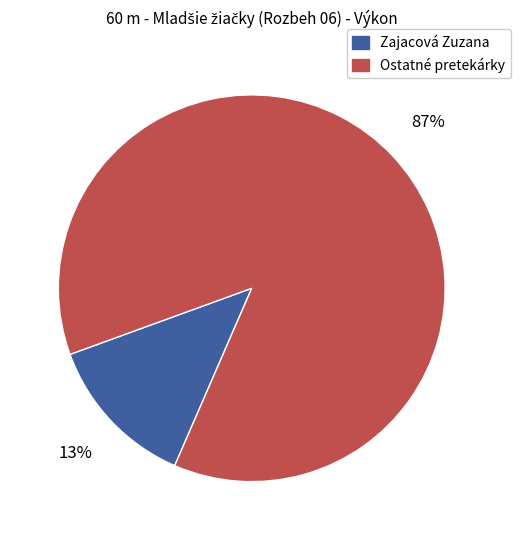

To the nearest percent, what is the average slice percentage?

50%